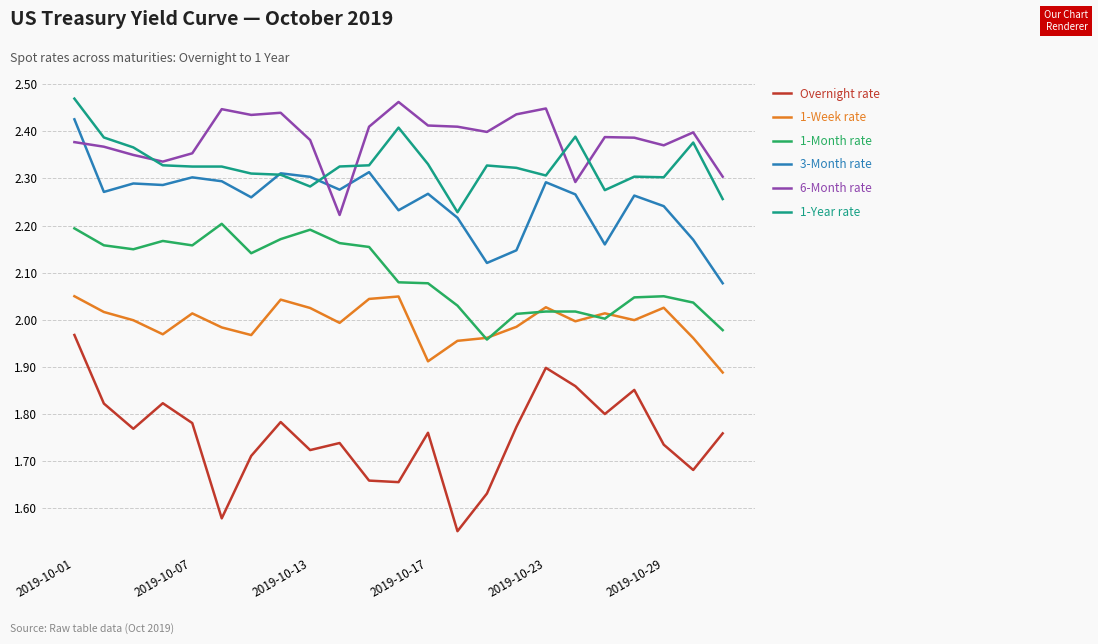

How many interior local valleys does the Overnight rate series have?

7